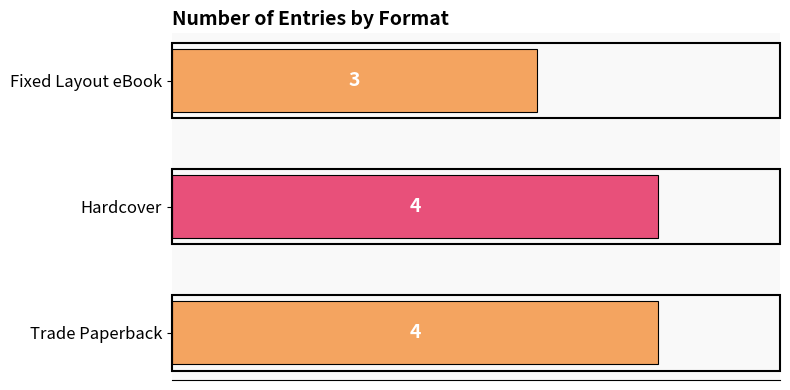

Reading bottom to top, what are all the values shown in this chart?

Trade Paperback=4	Hardcover=4	Fixed Layout eBook=3